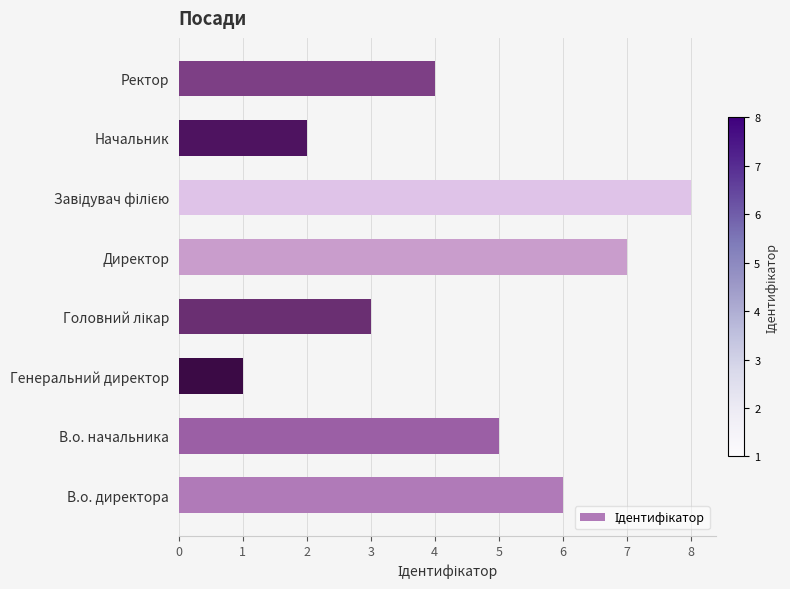

Are the bars horizontal?

Yes